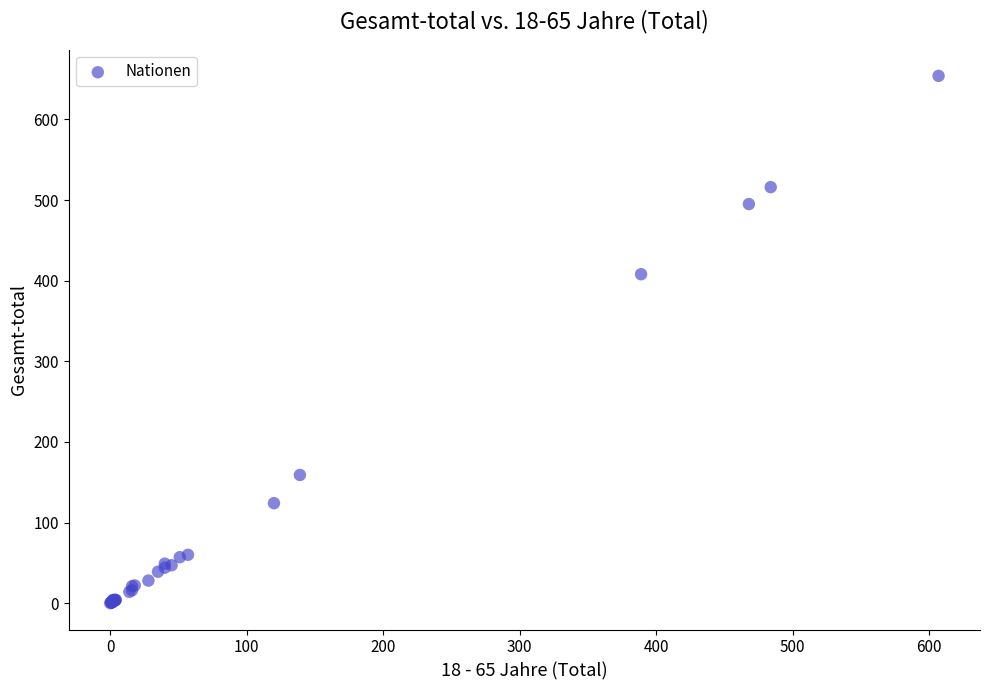

What Y value in the scatter plot is closest to 327?

408